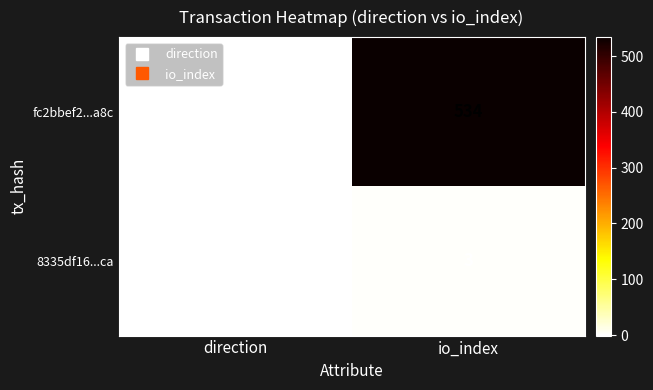

Which series has the widest spread of values?

fc2bbef2...a8c